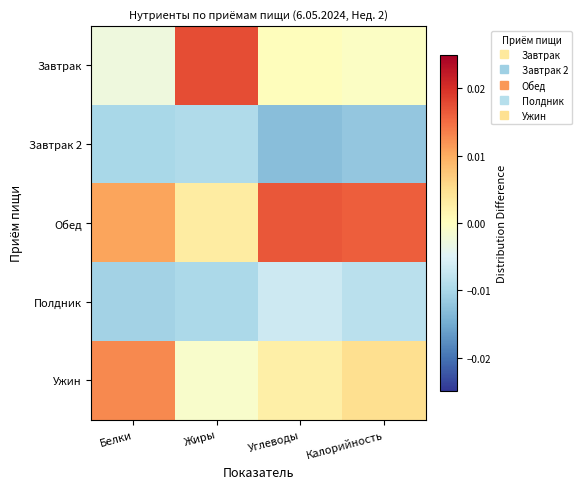

At which category is the sum across all series the highest?

Жиры